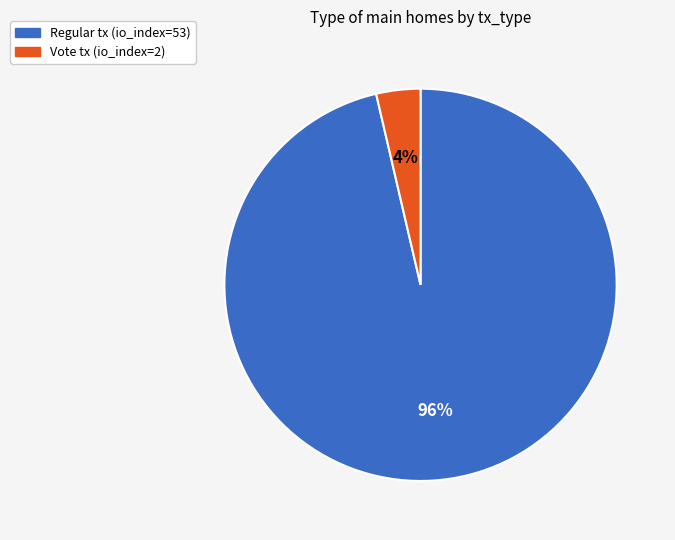

Does any single category account for the majority?

Yes